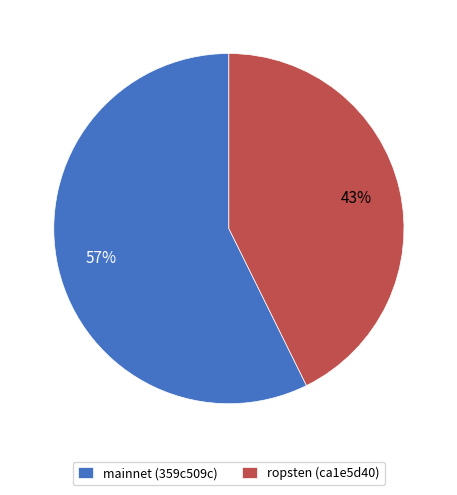

Combined, do mainnet (359c509c) and ropsten (ca1e5d40) account for over 50%?

Yes